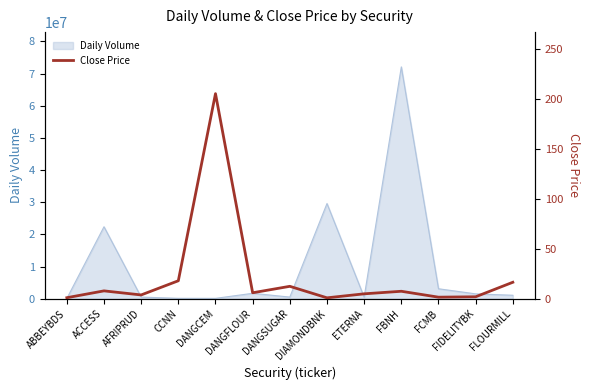

Reading right to left, extract all data points from this chart.

16.5	2.0	1.6	7.5	5.0	0.9	12.4	6.0	205.0	18.0	3.8	7.9	1.1